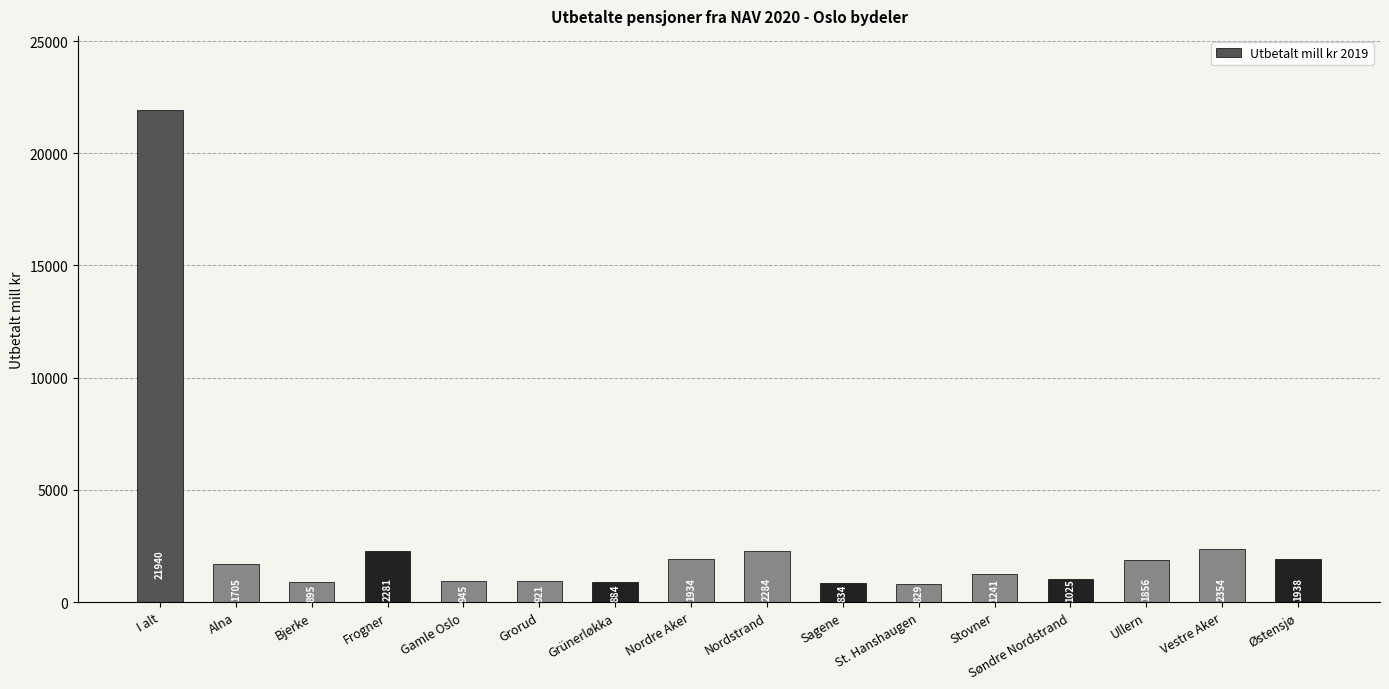

The chart shows a value of 1933.9 at Nordre Aker. True or false?

True